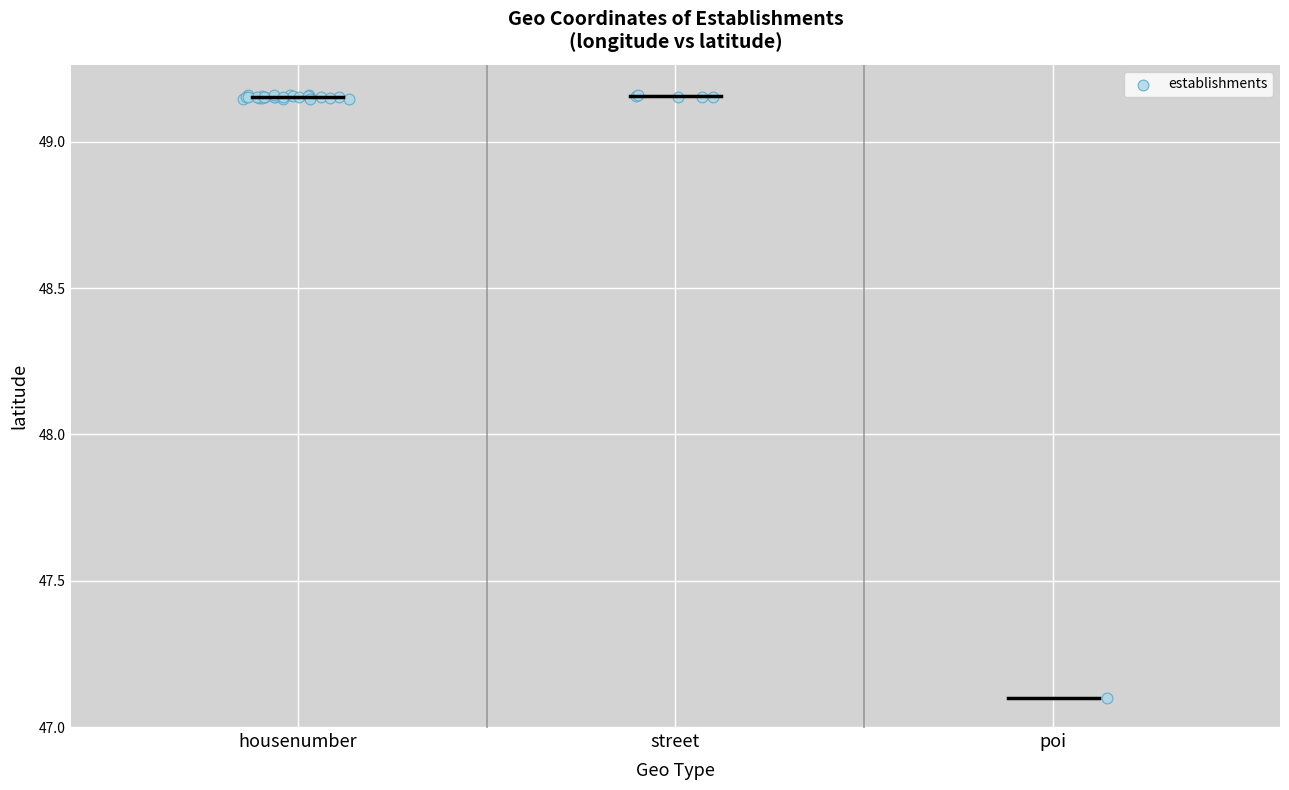

What Y value in the scatter plot is closest to 48?

47.1